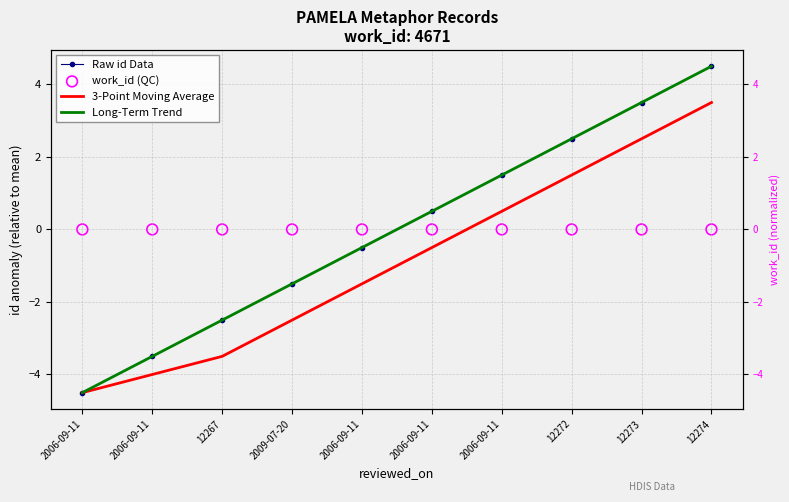

What are all the series names shown in the legend?

Raw id Data, 3-Point Moving Average, Long-Term Trend, work_id (QC)